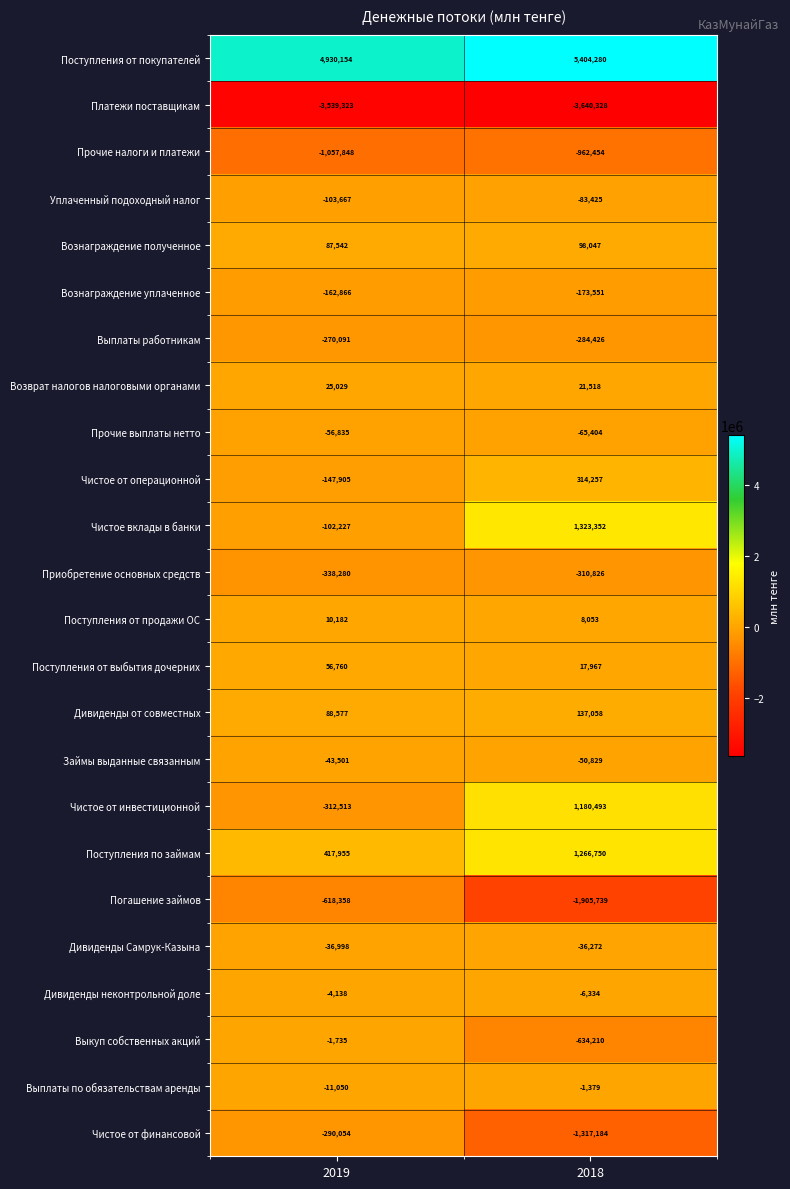

True or false: Погашение займов has a value of -1028111 at 2019.

False